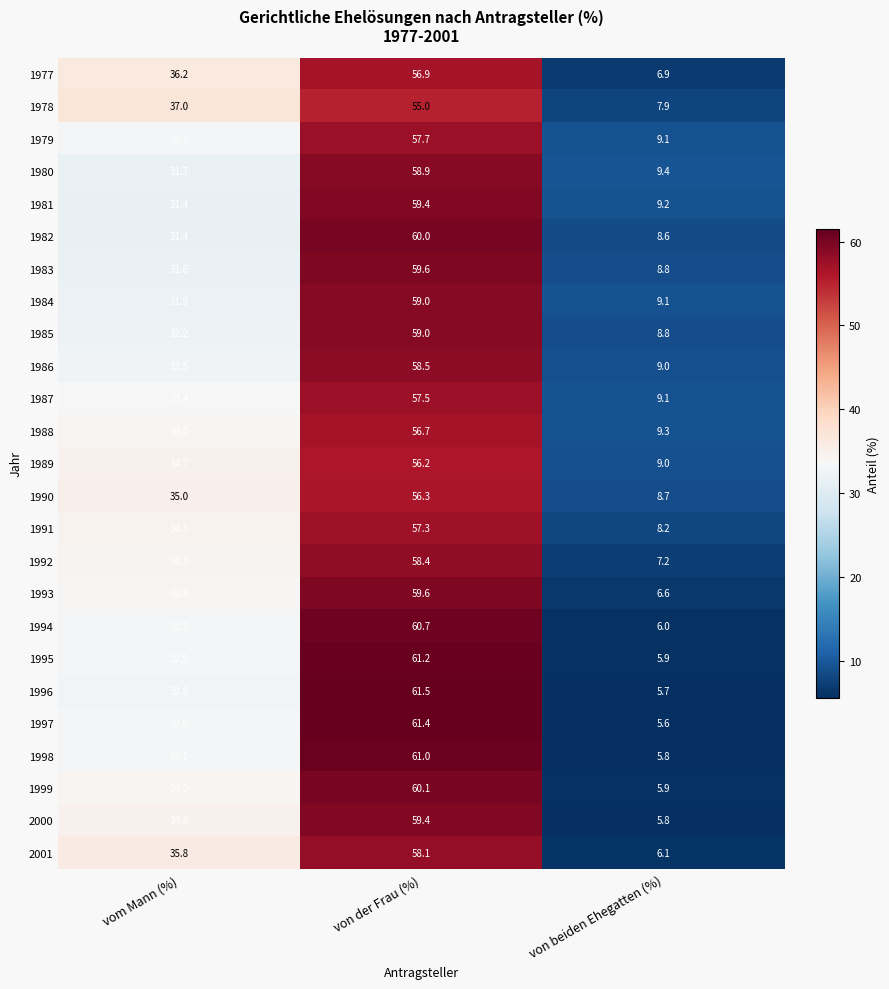

What is the difference between the second highest and minimum values in the 1995 series?

27.0